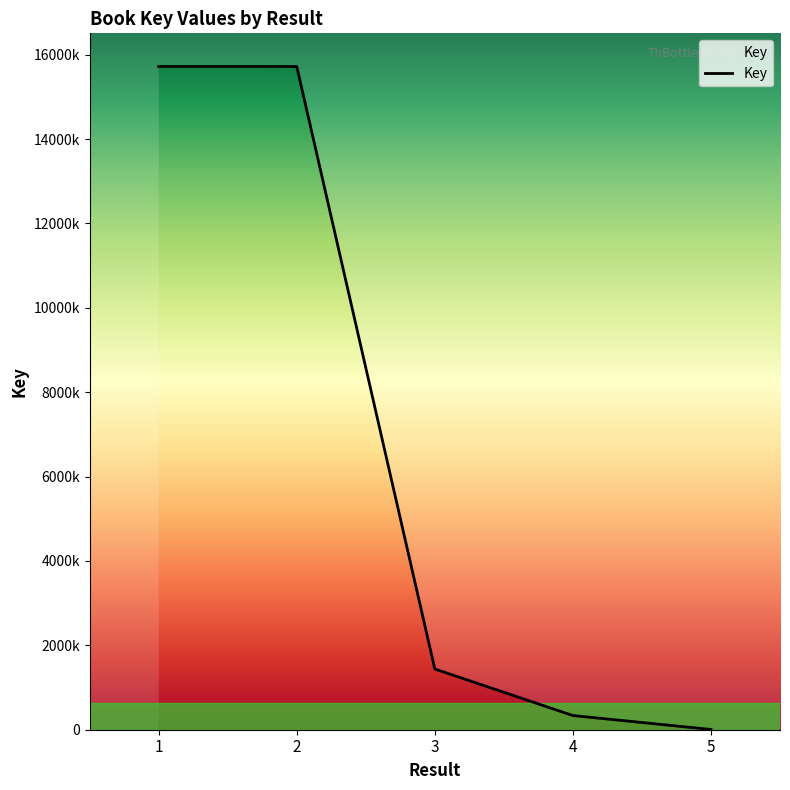

At which category does the chart reach its peak across all series?

1